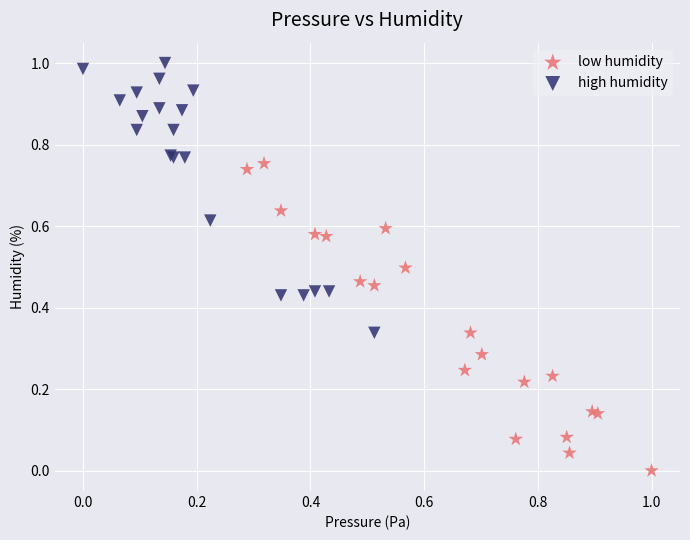

Which series contains the lowest Y value?

low humidity